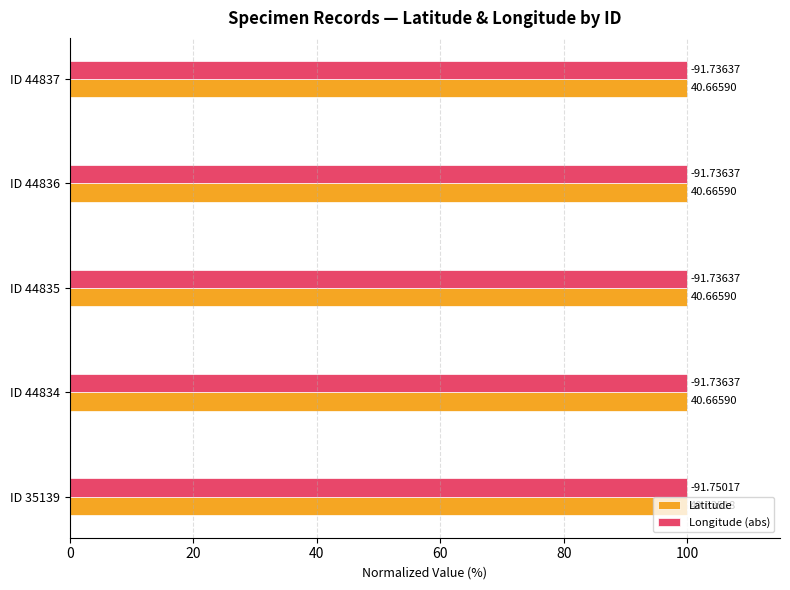

What are all the series names shown in the legend?

Latitude, Longitude (abs)